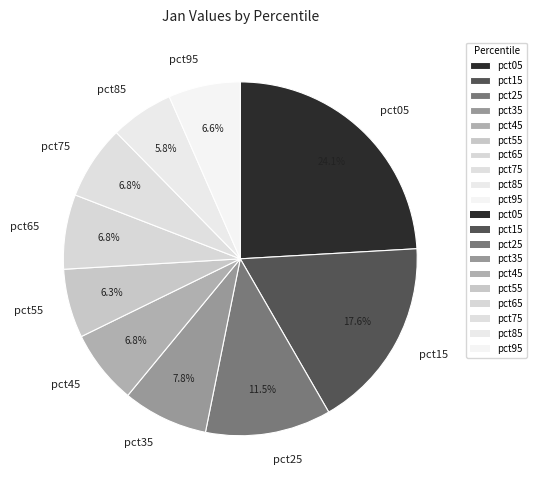

How many slices are in this pie chart?

10